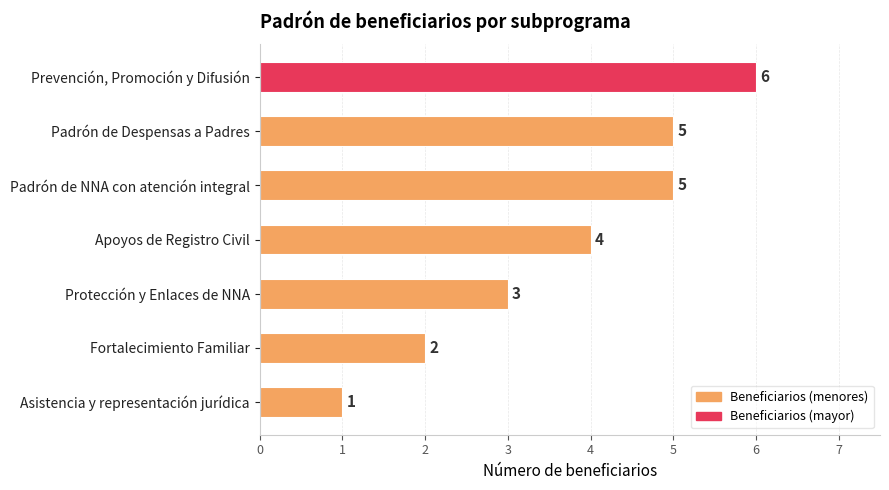

Reading top to bottom, what are all the values shown in this chart?

Prevención, Promoción y Difusión=6	Padrón de Despensas a Padres=5	Padrón de NNA con atención integral=5	Apoyos de Registro Civil=4	Protección y Enlaces de NNA=3	Fortalecimiento Familiar=2	Asistencia y representación jurídica=1